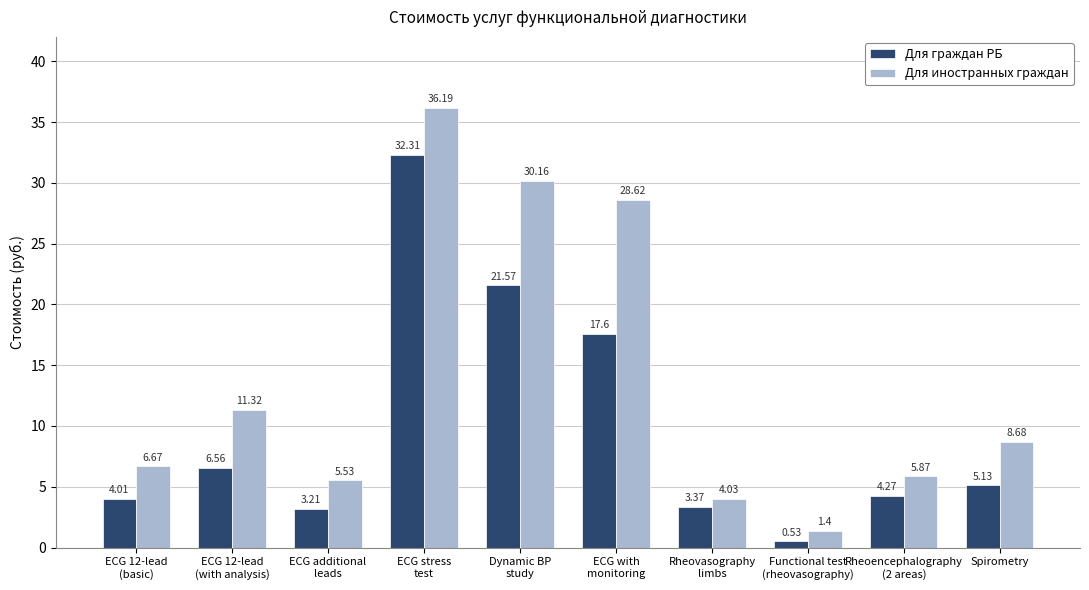

What is the label of the 7th bar from the left?

Rheovasography
limbs